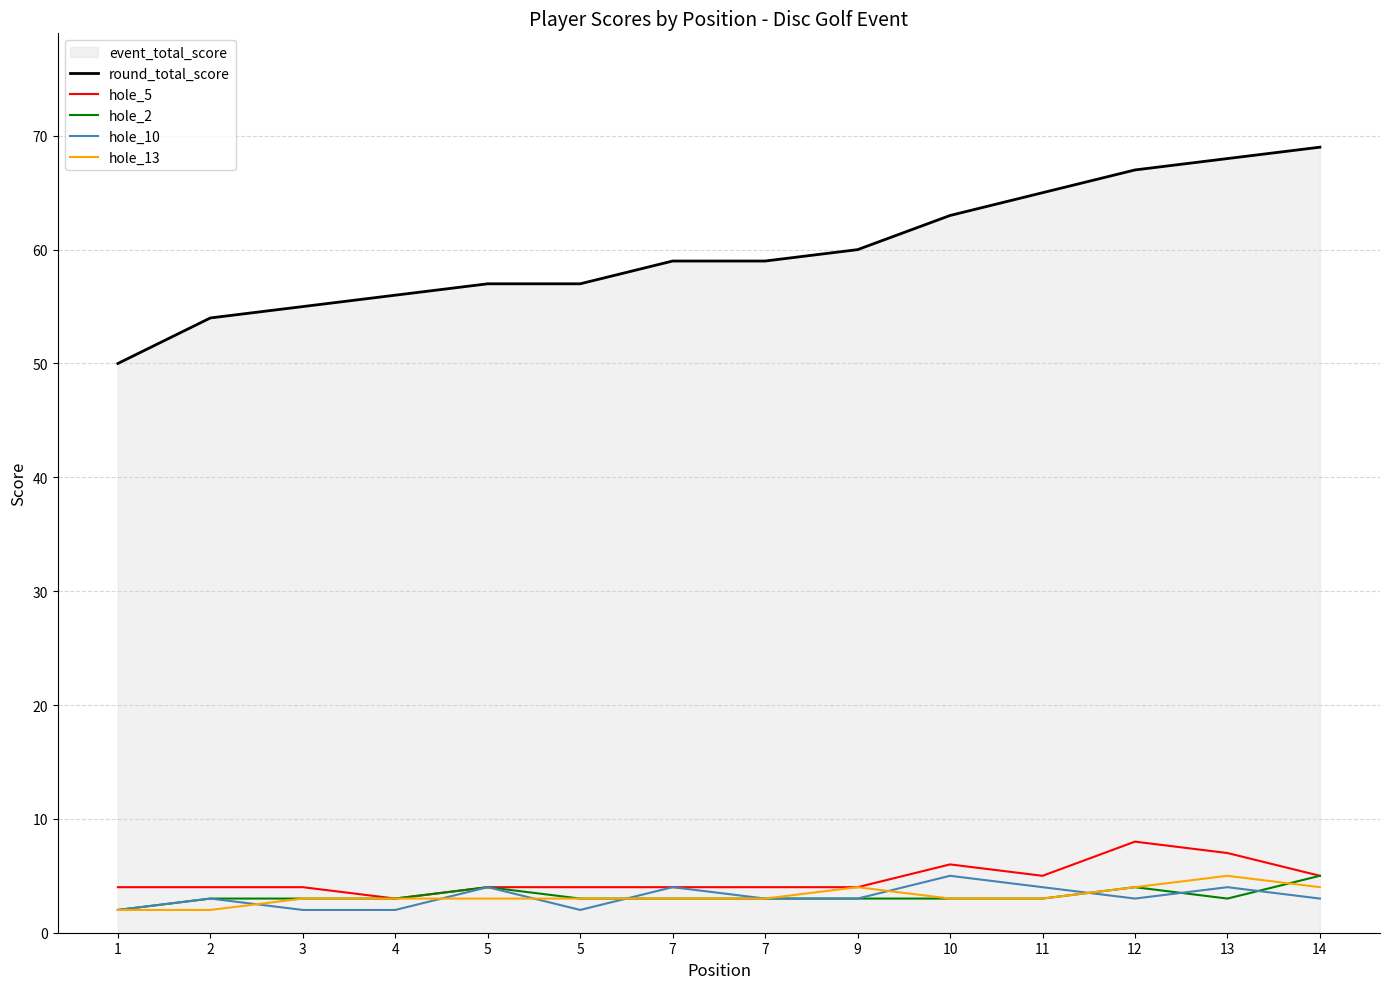

At how many categories does at least one series exceed 19?

14